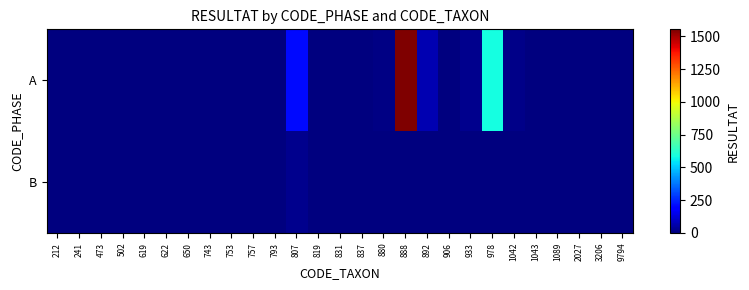

Rank the series by their average value, from lowest to highest.

B, A